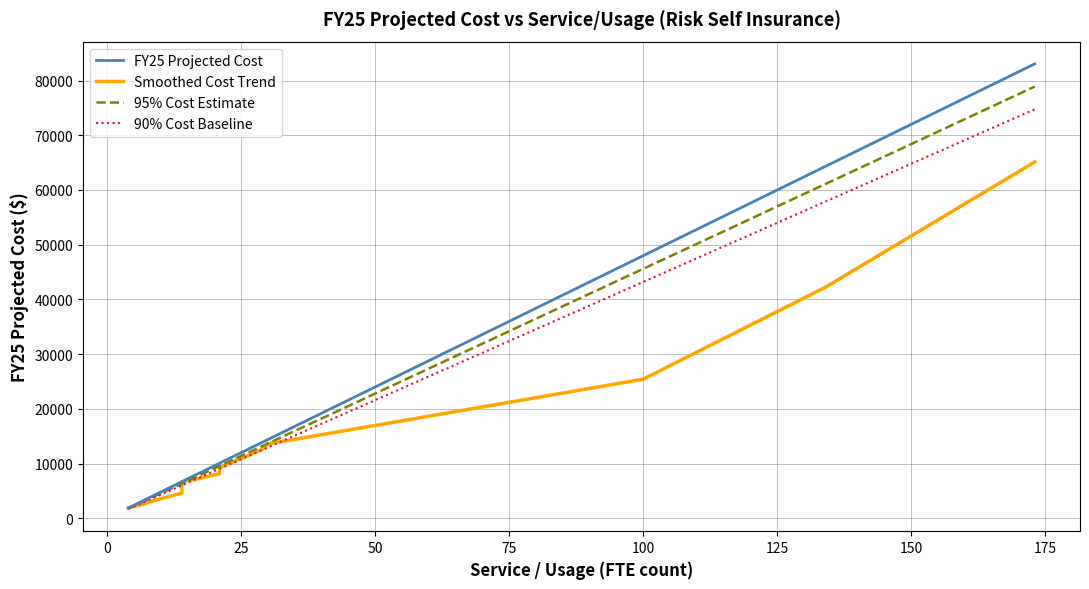

Does the chart display data point markers on the line(s)?

No